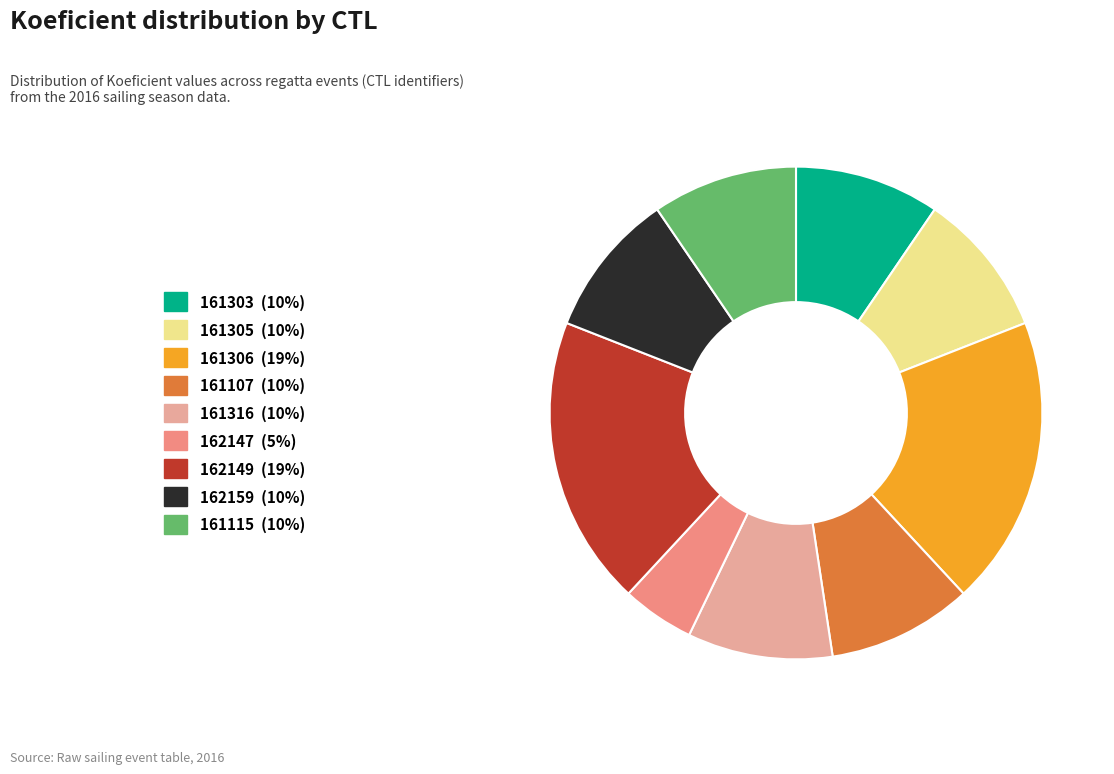

How many segments does this pie chart have?

9